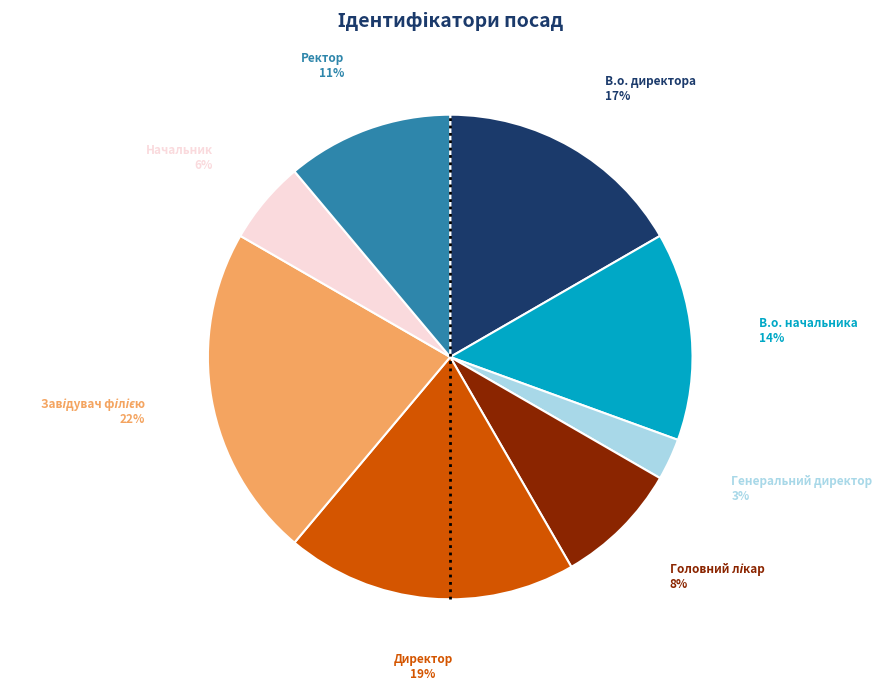

Combined, do В.о. начальника and В.о. директора account for over 50%?

No